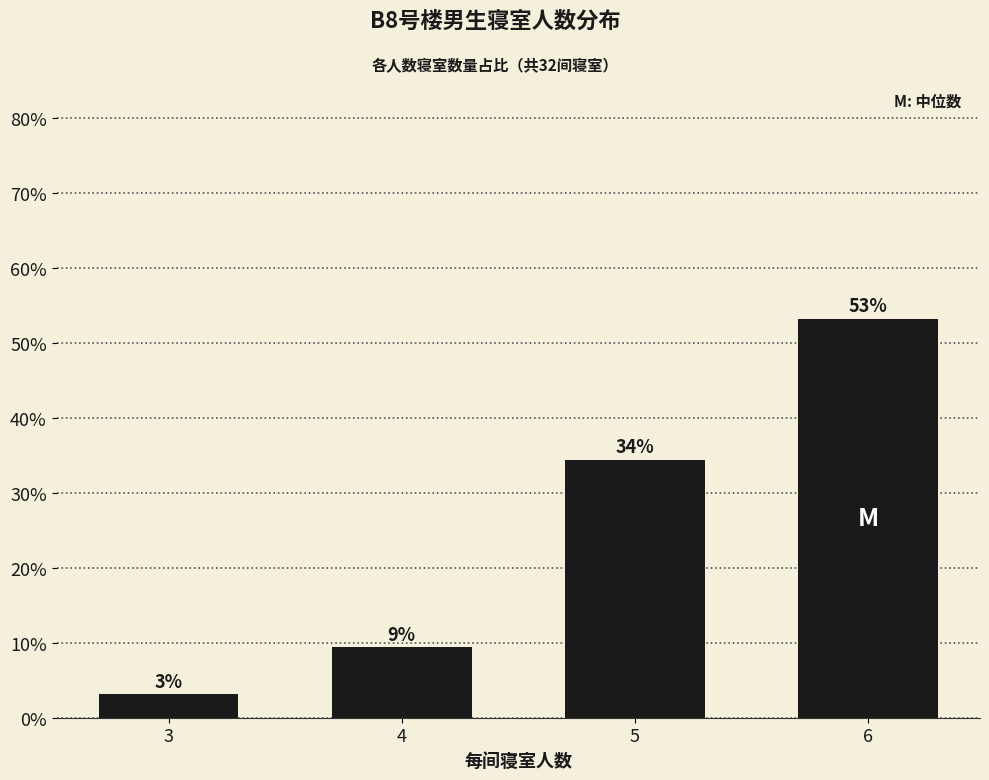

What is the value of the 1st bar from the left?

3.1